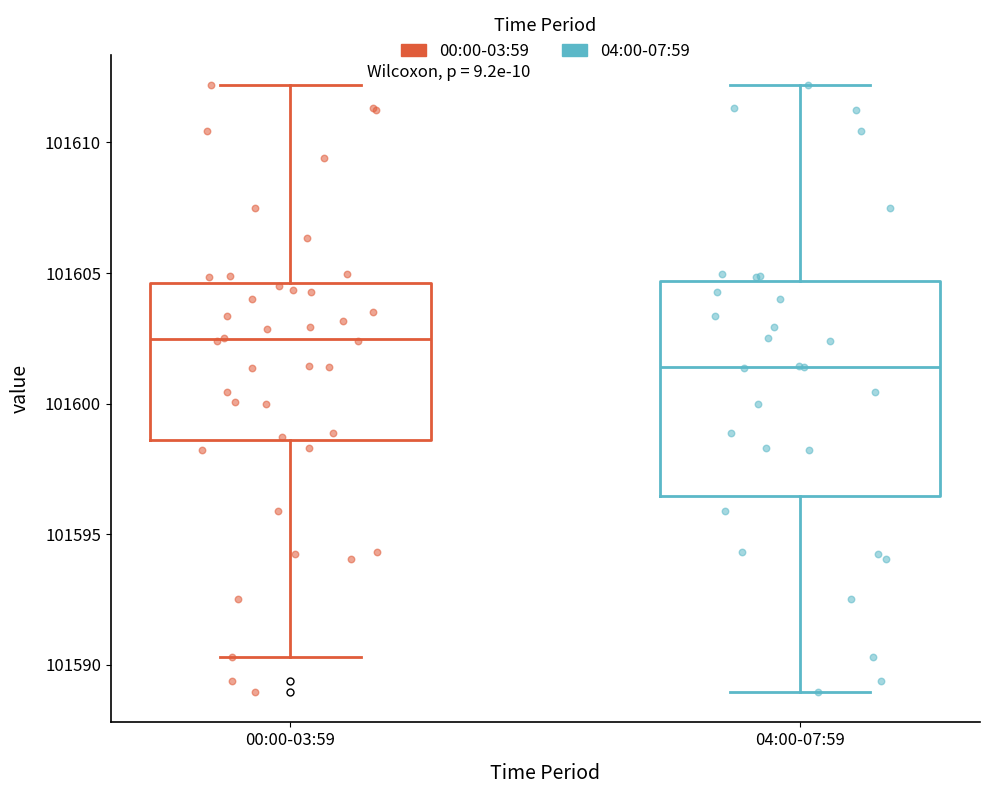

Reading left to right, transcribe this box plot: for each box, give where its median line is, the range the box spans, and where its two whiskers end, as read against the y-axis. The values are not printed on the chart, so give them approximately, as read against the axis.

00:00-03:59: median 101602.5, box 101598.5 to 101604.5, whiskers 101590.5 to 101612.0
04:00-07:59: median 101601.5, box 101596.5 to 101604.5, whiskers 101589.0 to 101612.0